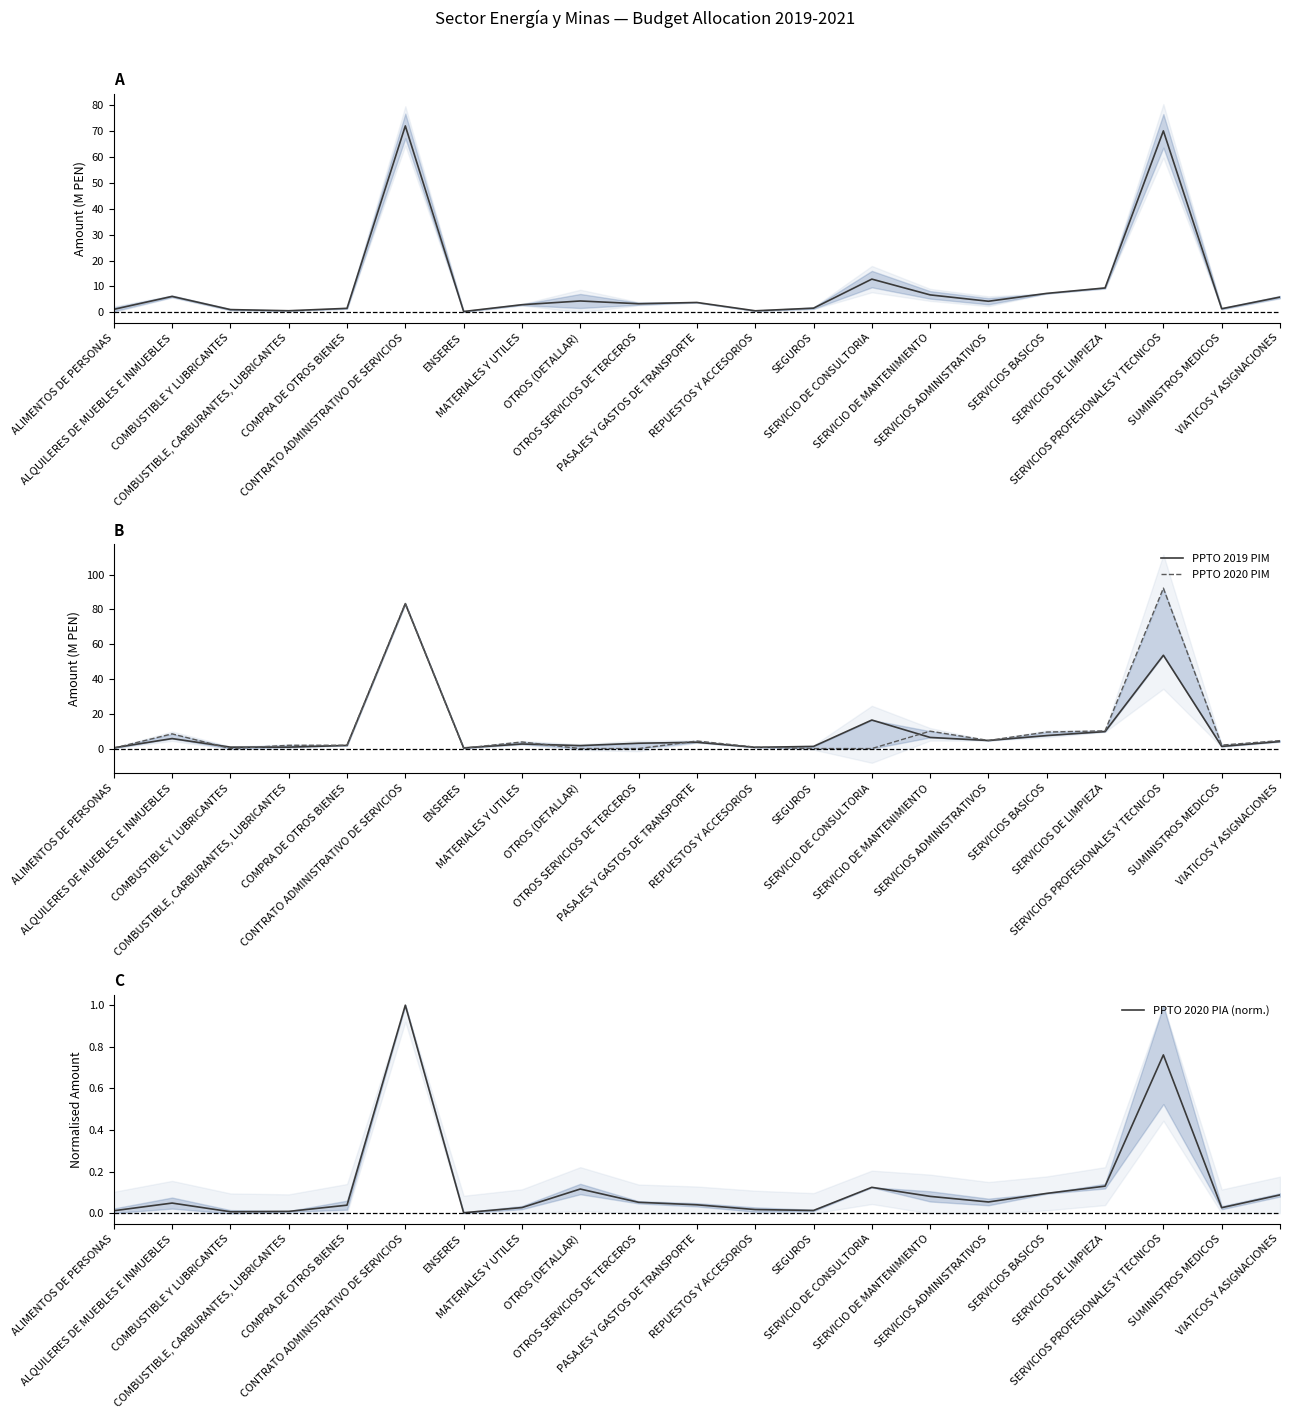

Between SEGUROS and COMPRA DE OTROS BIENES, which is larger?

SEGUROS